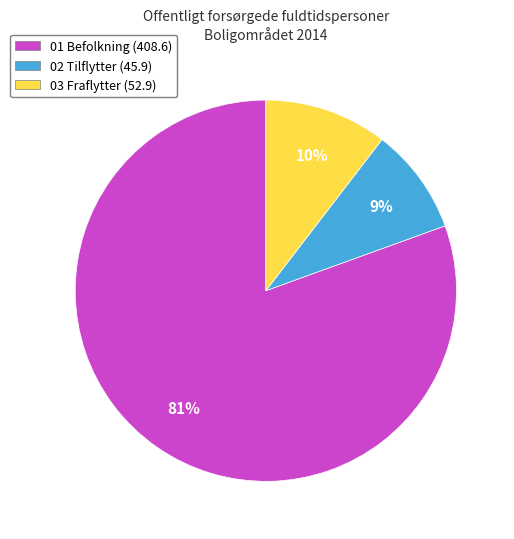

The 01 Befolkning slice represents 90% of the pie. True or false?

False